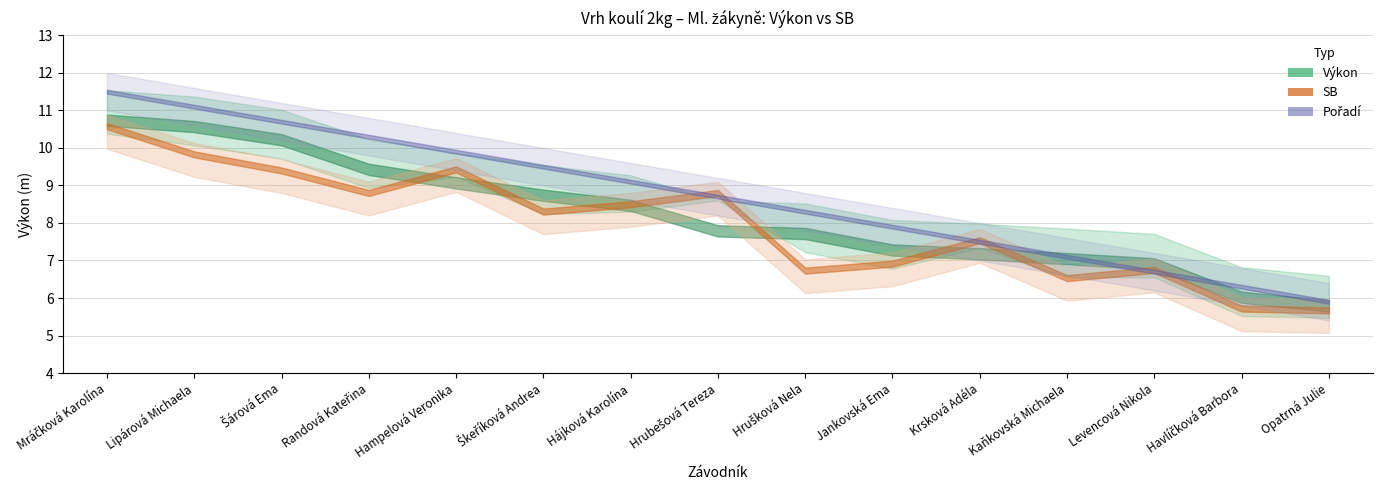

Is it true that SB equals 5.1 at Hájková Karolína?

False